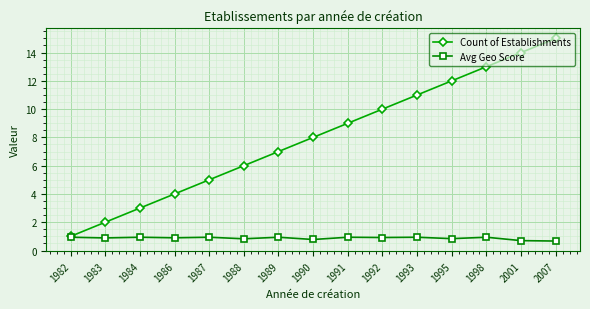

Rank the series by their maximum value, from highest to lowest.

Count of Establishments, Avg Geo Score